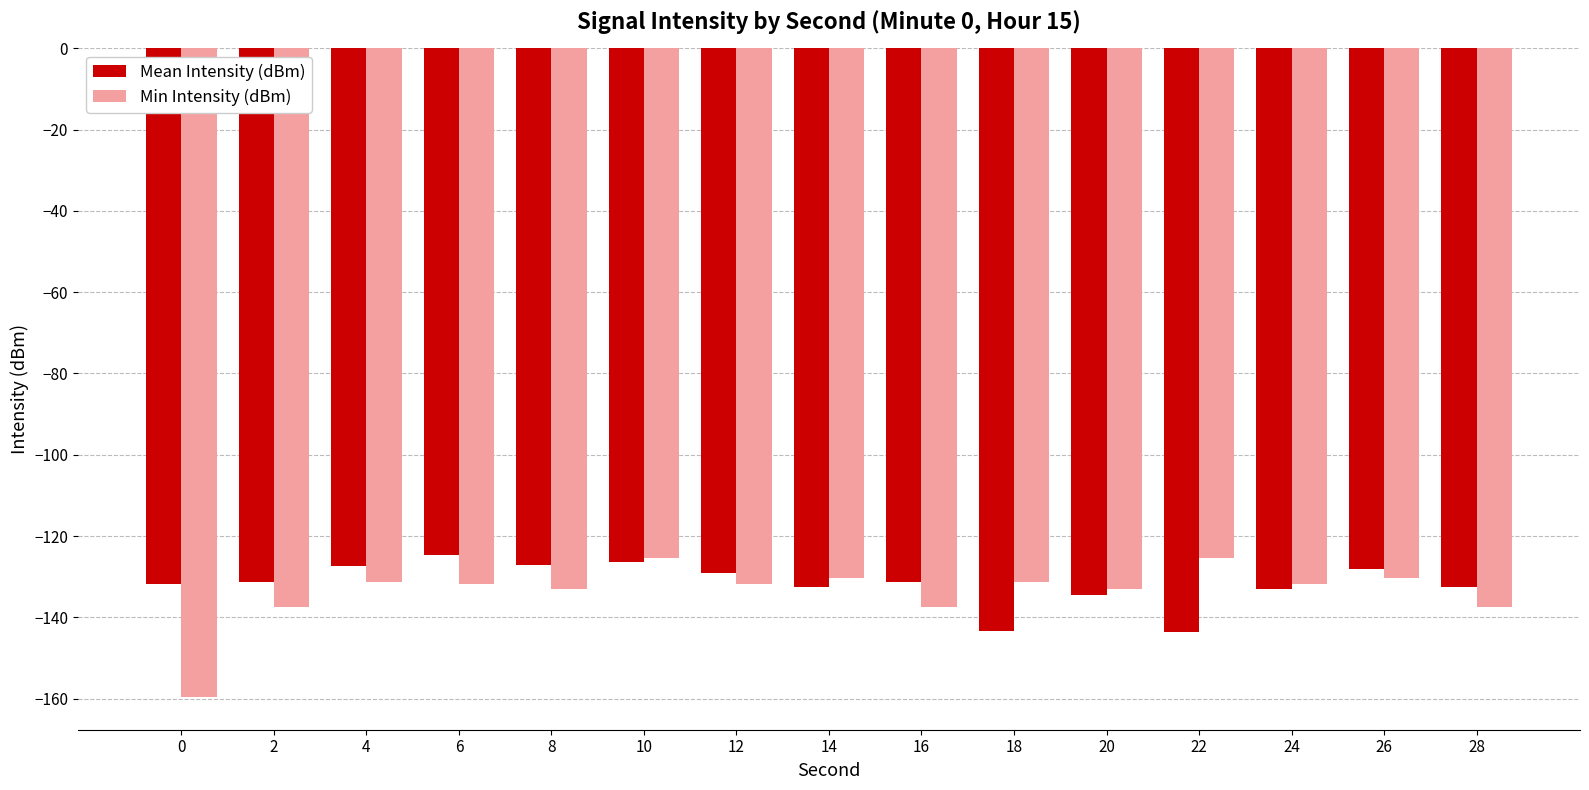

True or false: Mean Intensity (dBm) has a value of -218.4 at 20.

False